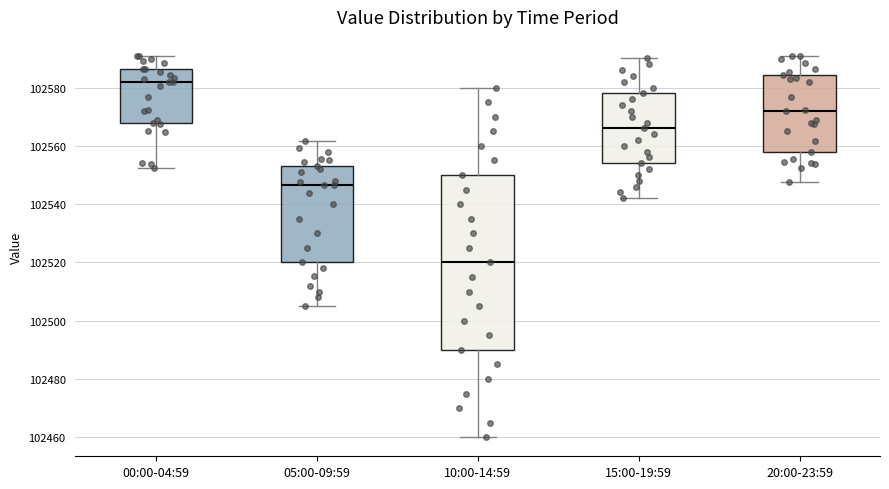

Which box has the lowest median line?

10:00-14:59